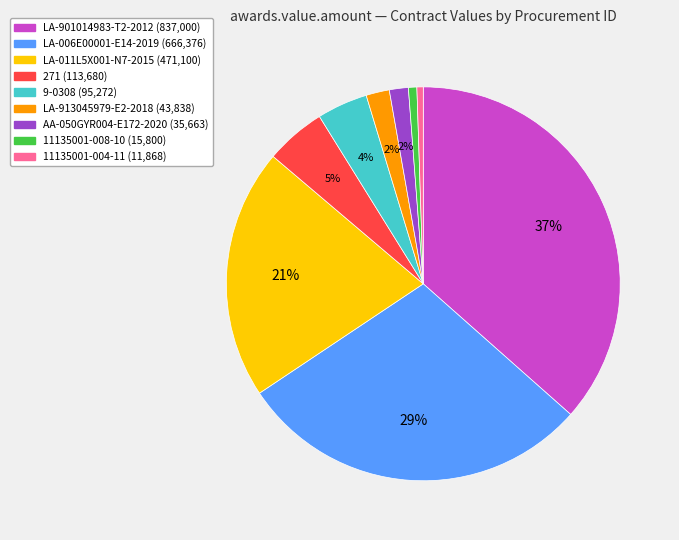

Combined, do LA-913045979-E2-2018 and 11135001-008-10 account for over 50%?

No